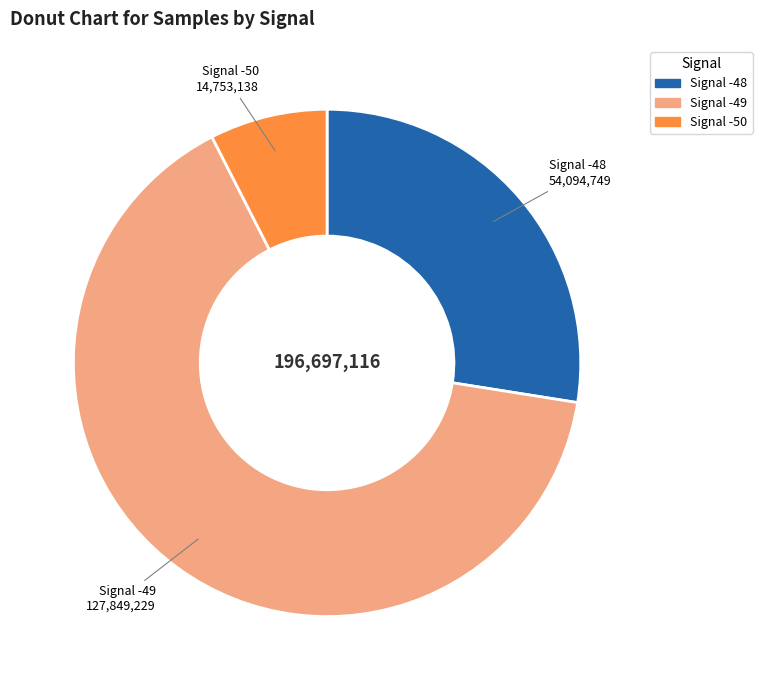

Does any single category account for the majority?

Yes